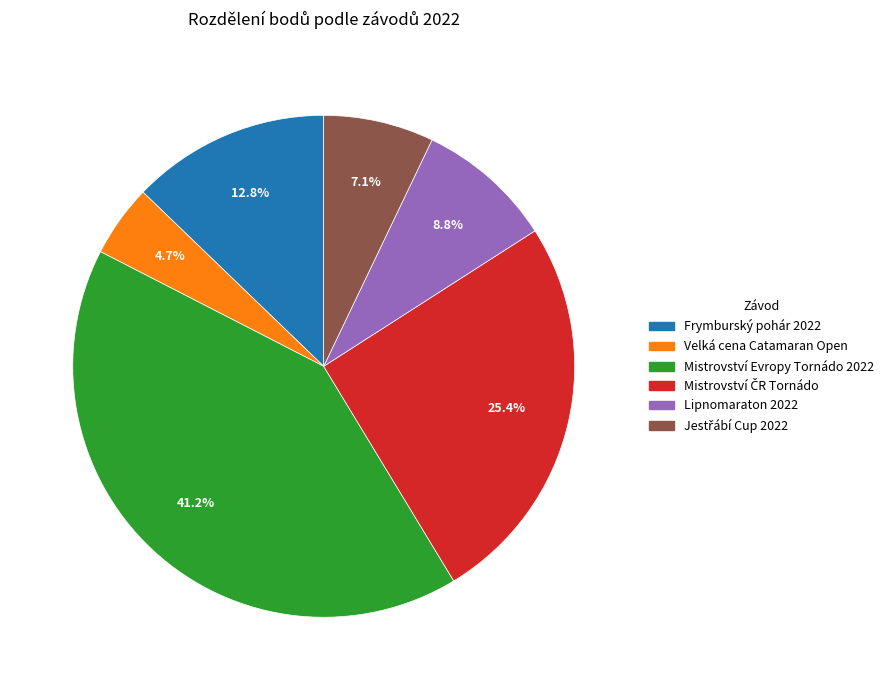

Does any single category account for the majority?

No